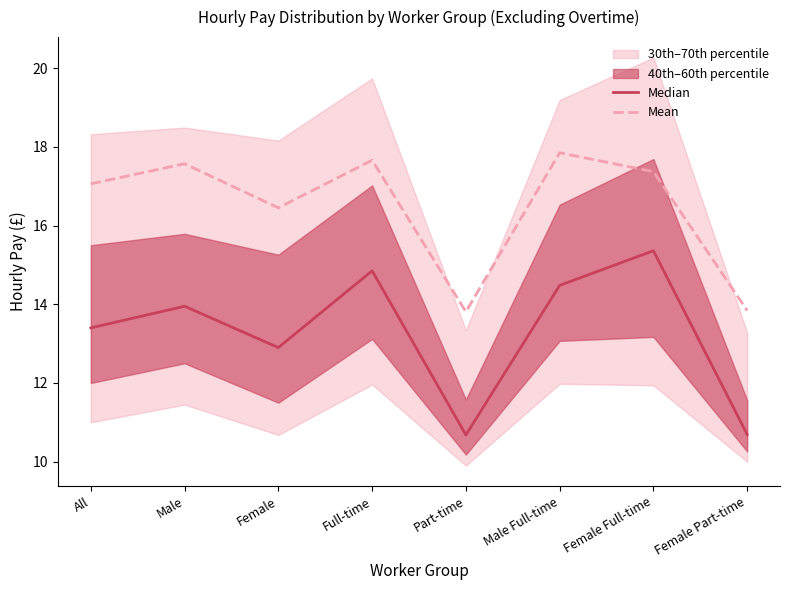

Does the chart display data point markers on the line(s)?

No